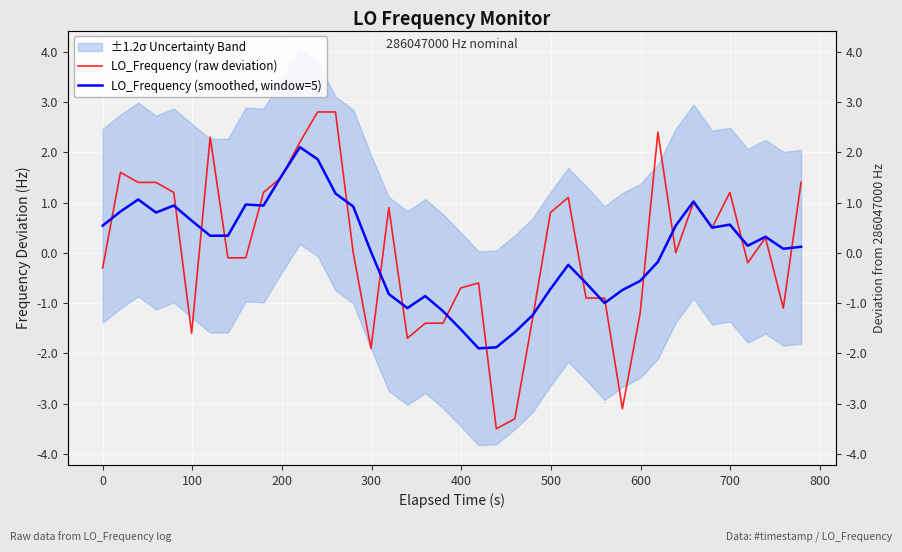

Count the number of categories in the chart.

40